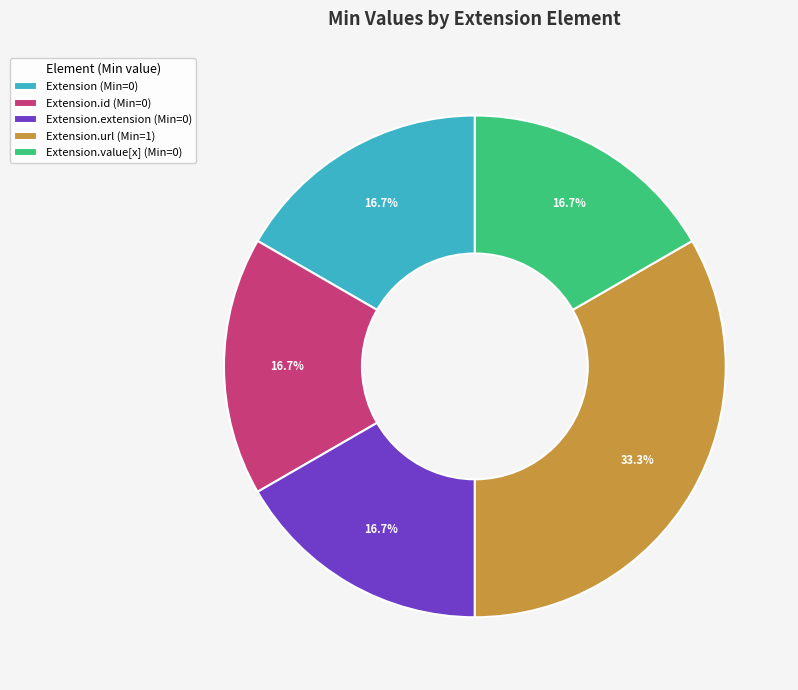

Is Extension.value[x] (Min=0) the majority of the pie?

No